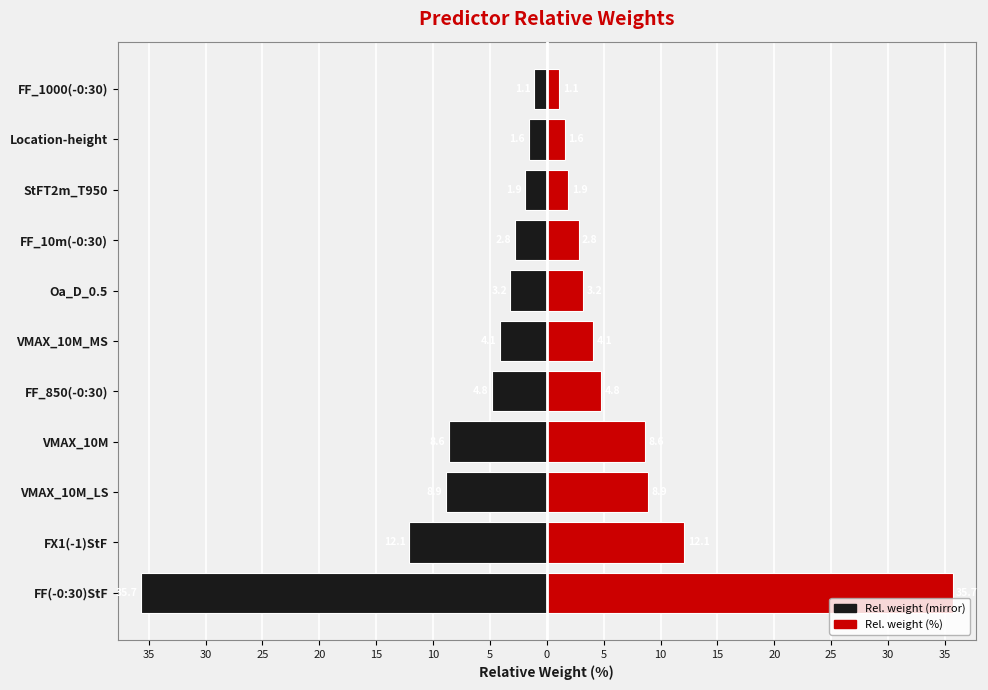

Rank the series by their maximum value, from lowest to highest.

Left (black), Right (red)